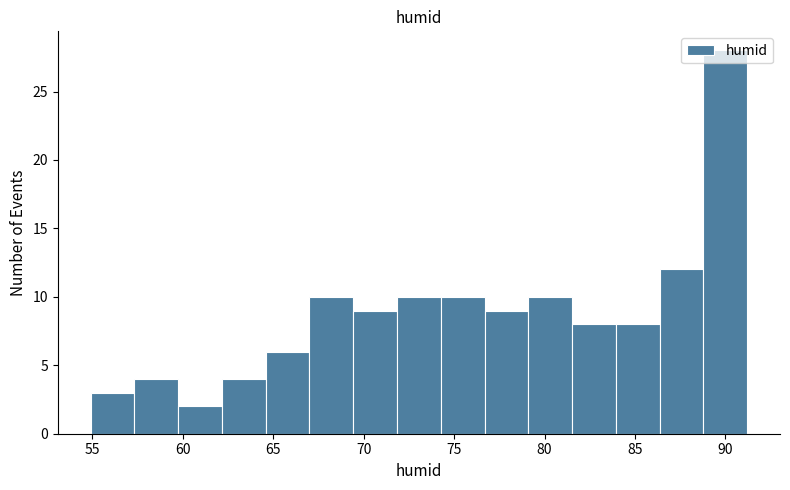

Which range on the x-axis has the tallest bar?

89.0 to 91.0